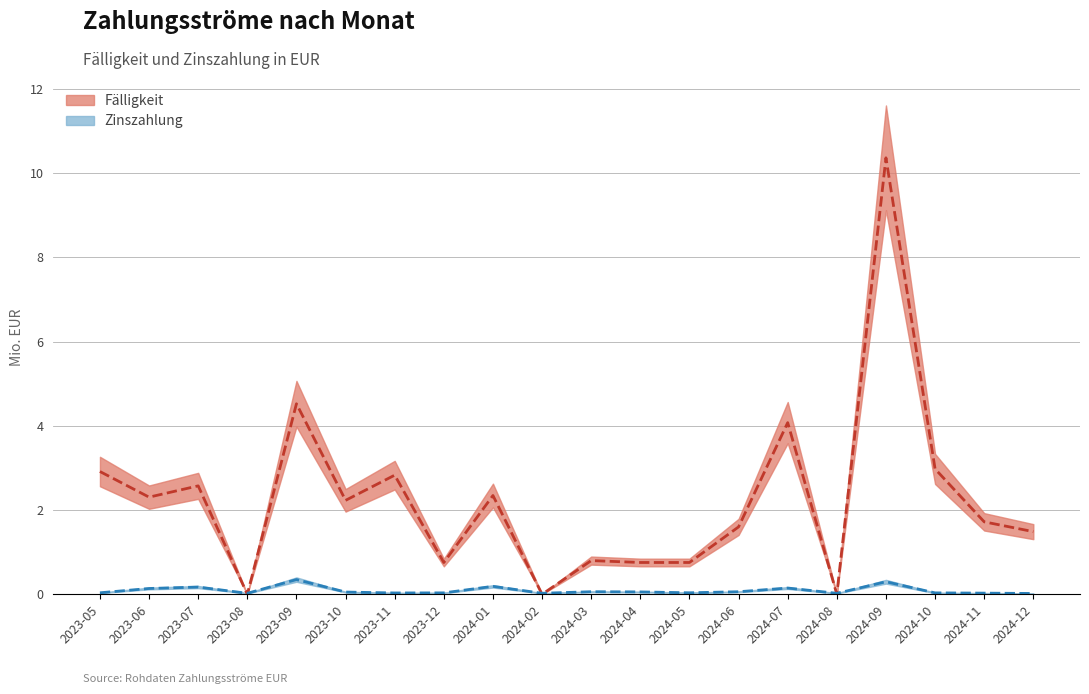

Which label corresponds to the smallest value in the chart?

2023-08